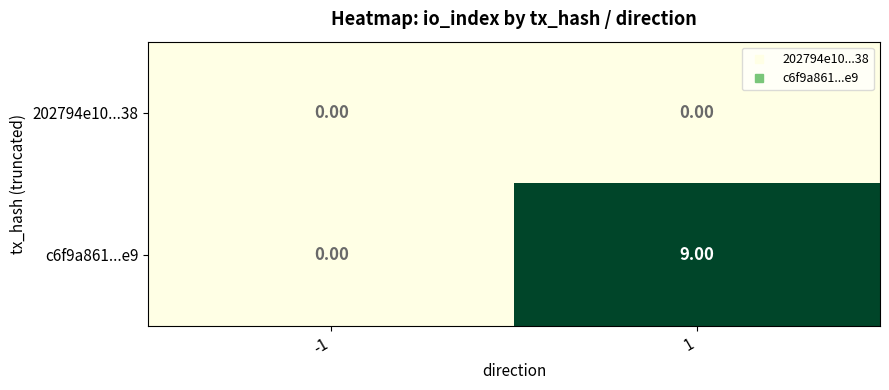

Rank the series at 1 from lowest to highest value.

202794e10...38, c6f9a861...e9